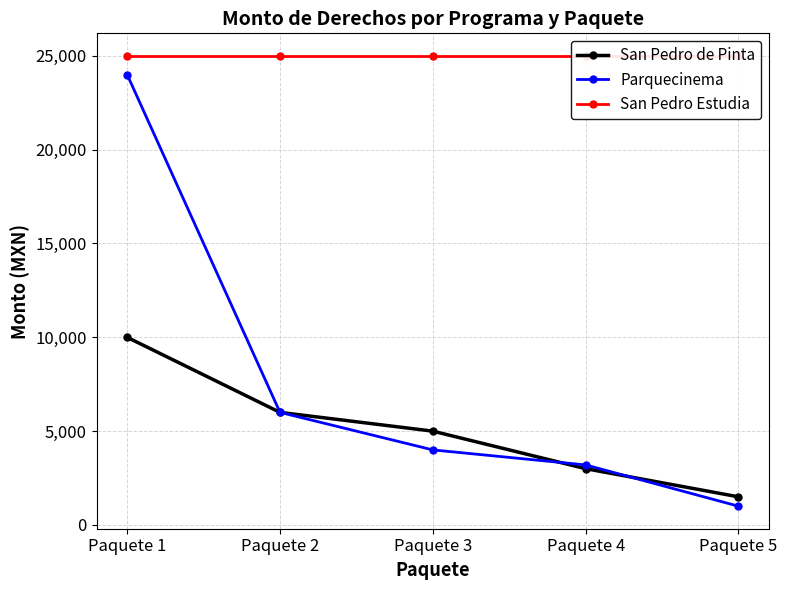

Between Paquete 2 and Paquete 3, which series saw the biggest shift?

Parquecinema